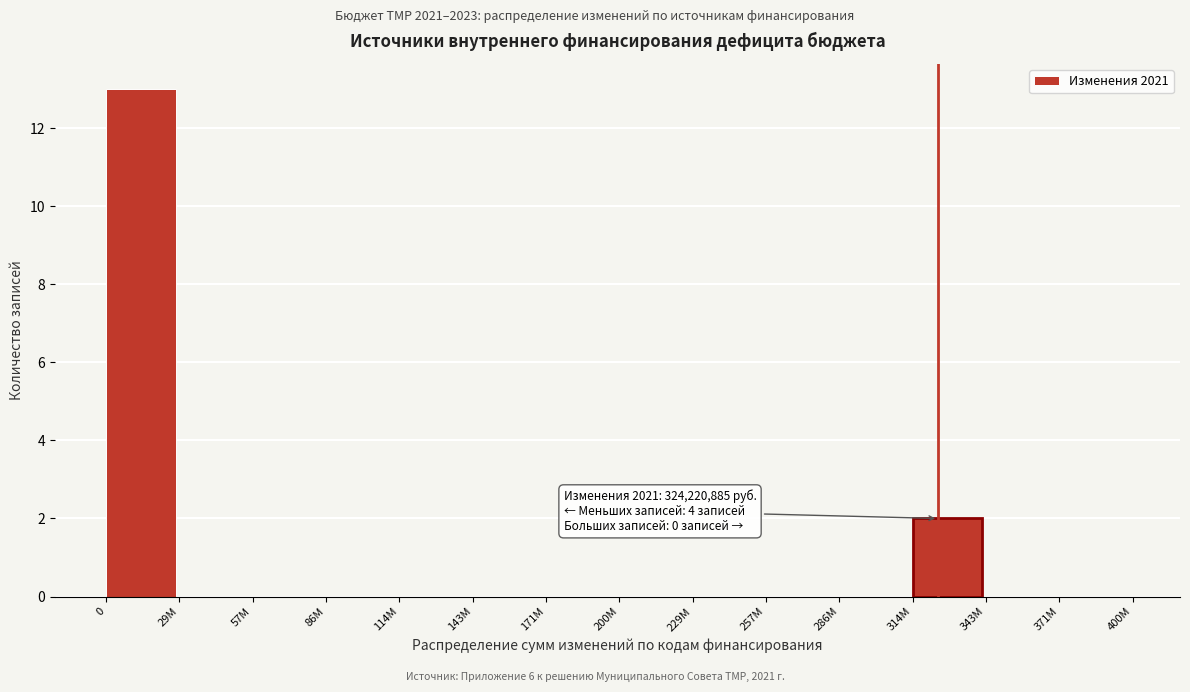

Reading left to right, list all the values displayed in this chart.

0=13	29M=0	57M=0	86M=0	114M=0	143M=0	171M=0	200M=0	229M=0	257M=0	286M=0	314M=2	343M=0	371M=0